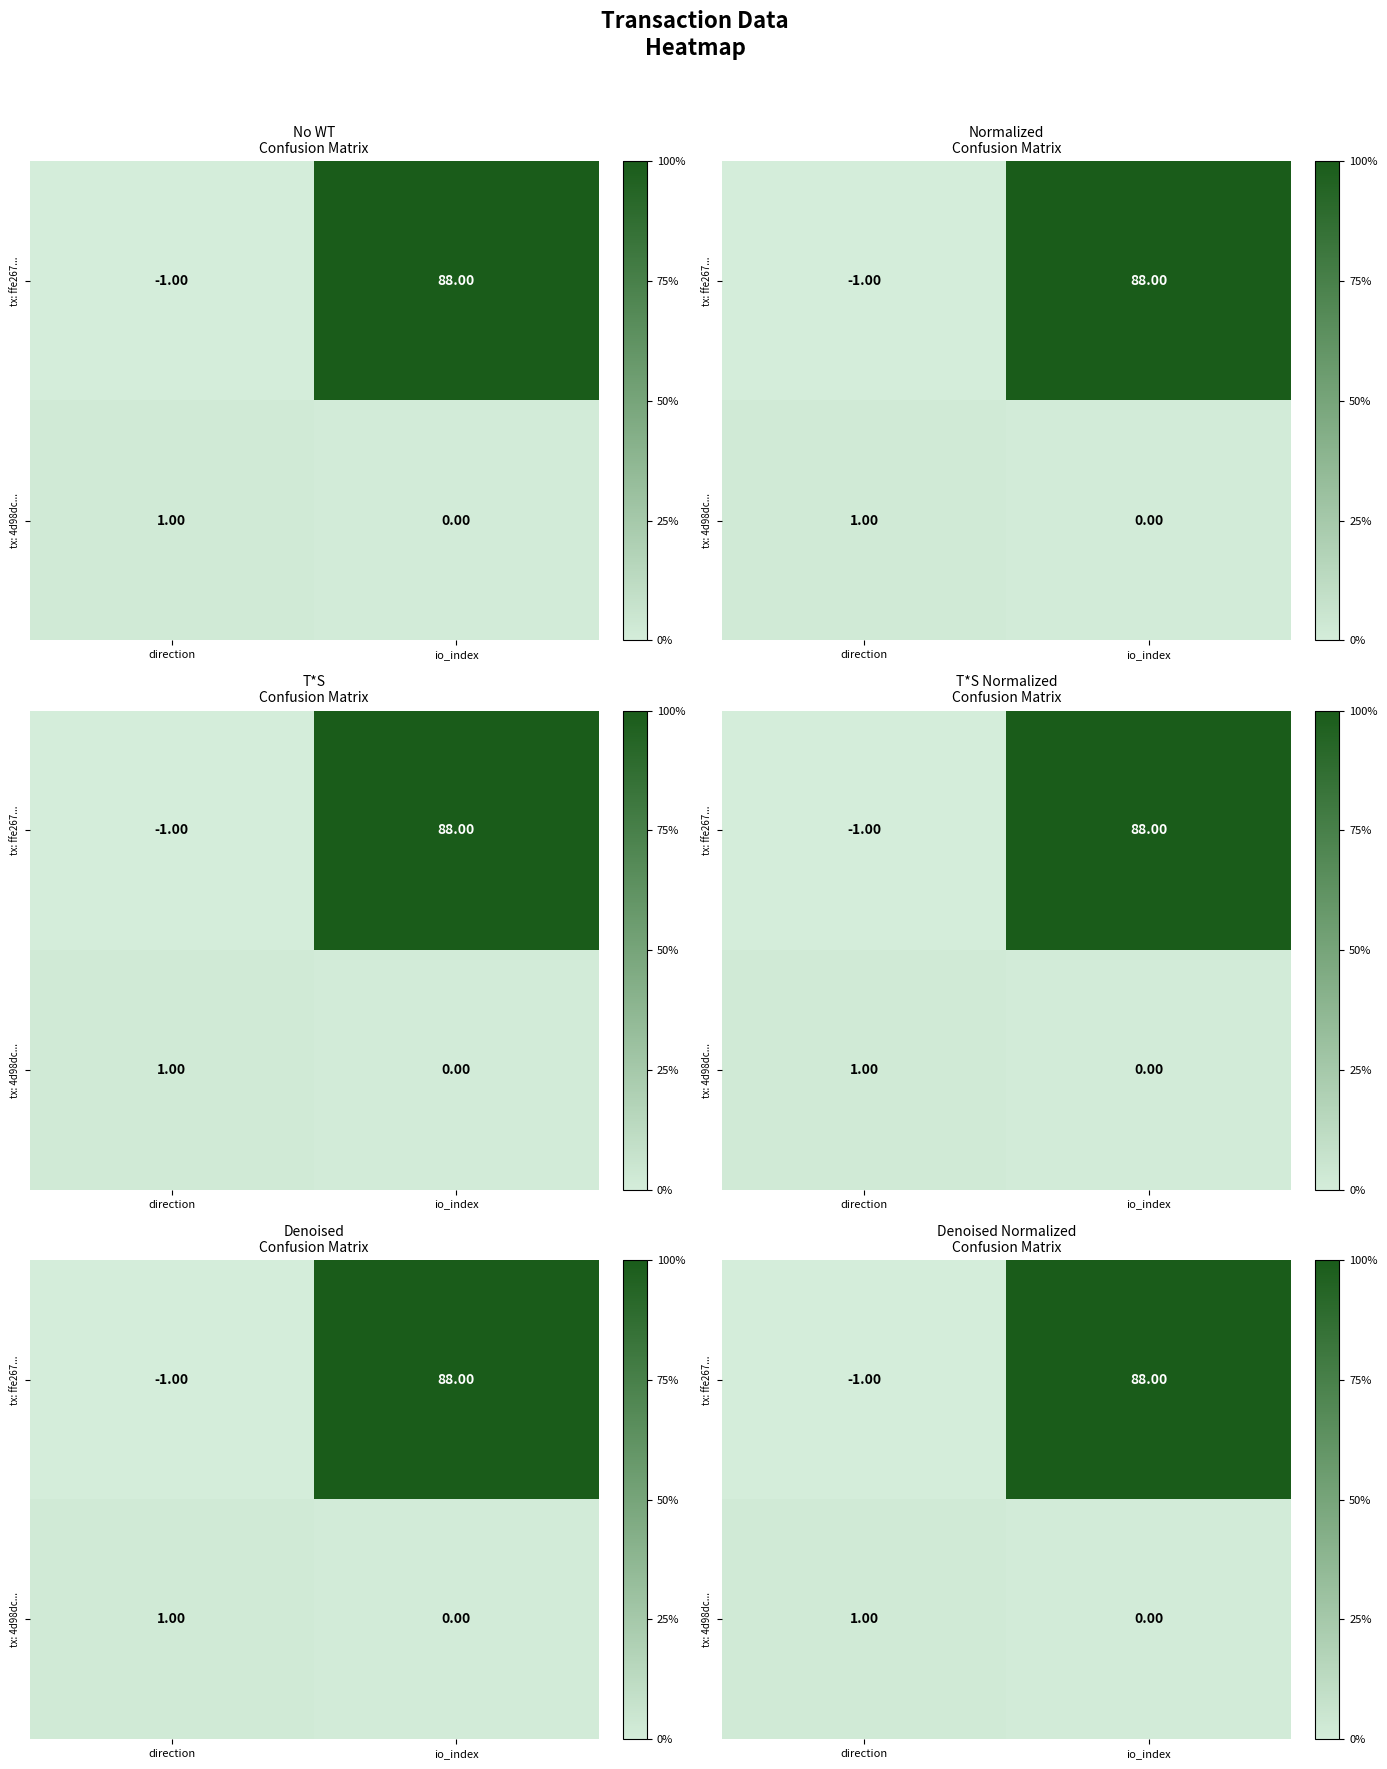

What is the maximum value for tx: 4d98dc...?

1